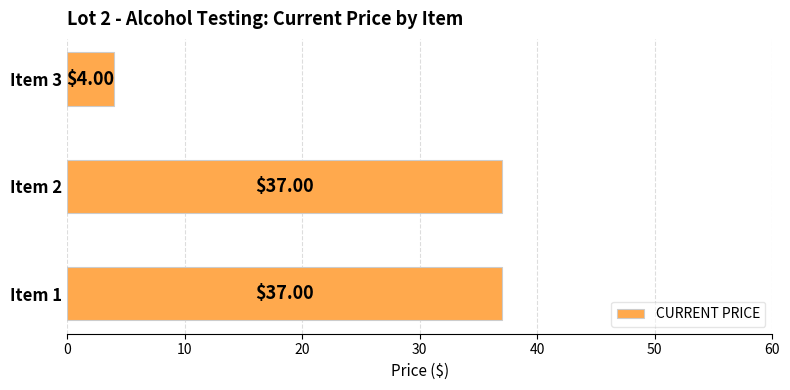

What is the difference between the values at Item 1 and Item 3?

33